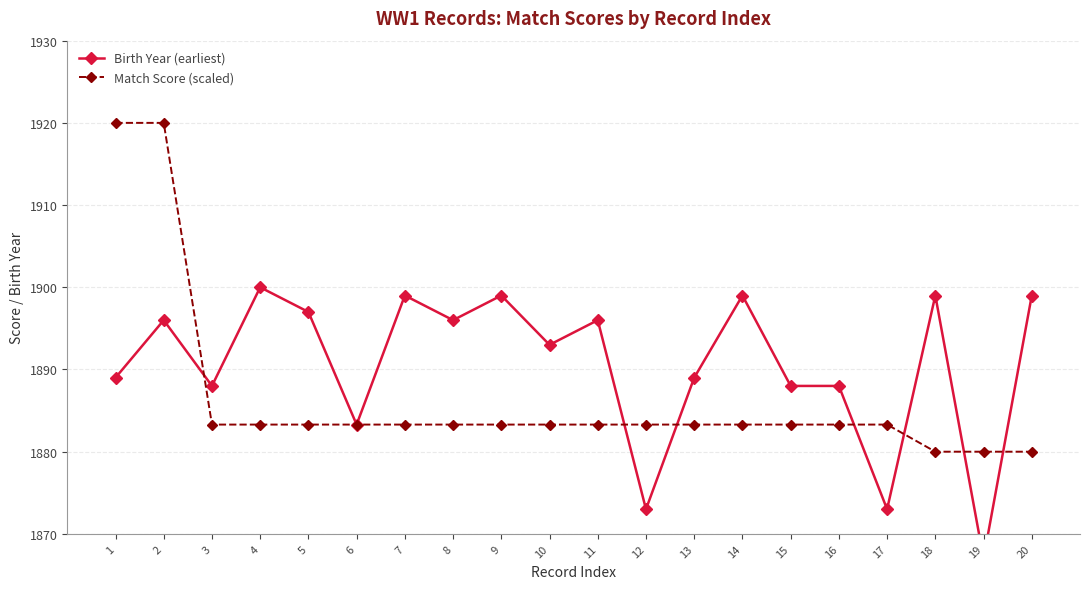

What is the lowest value of the Birth Year (earliest) series?

1867.0